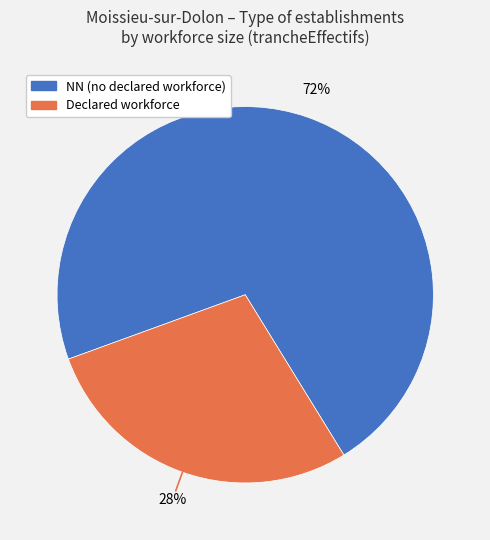

To the nearest percent, what is the difference between the largest and smallest slice percentages?

44%